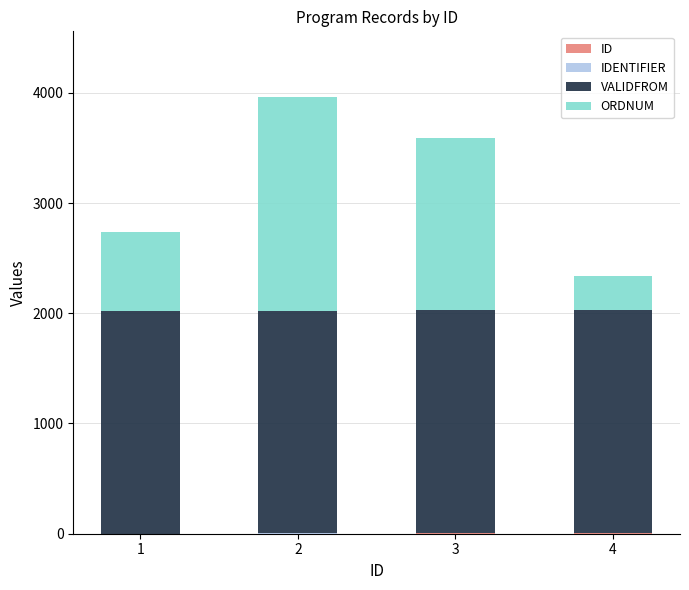

How many data points does each series have?

4